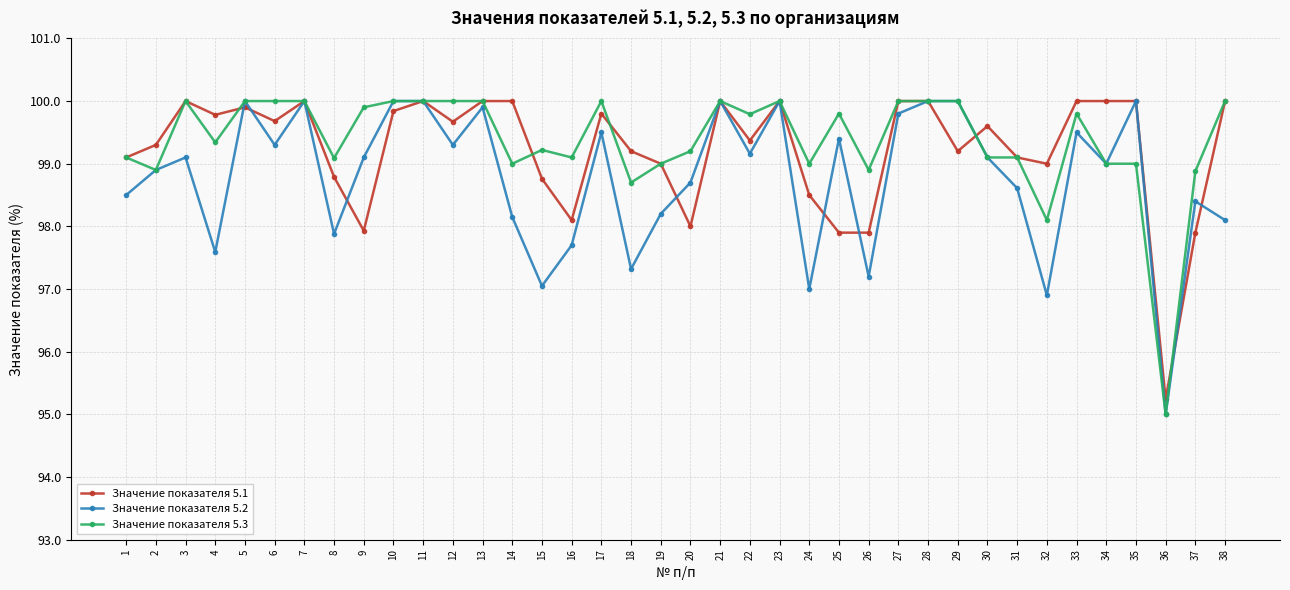

What is the approximate value of Значение показателя 5.3 at 3?

100.0